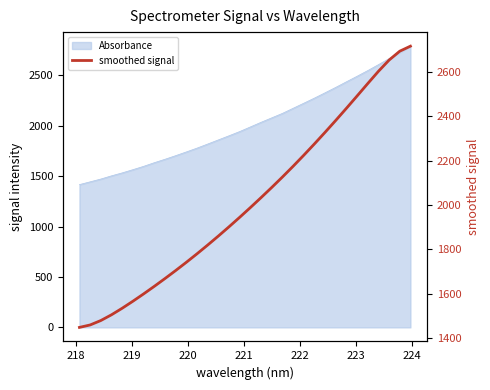

What is the label of the 2nd point from the left?

218